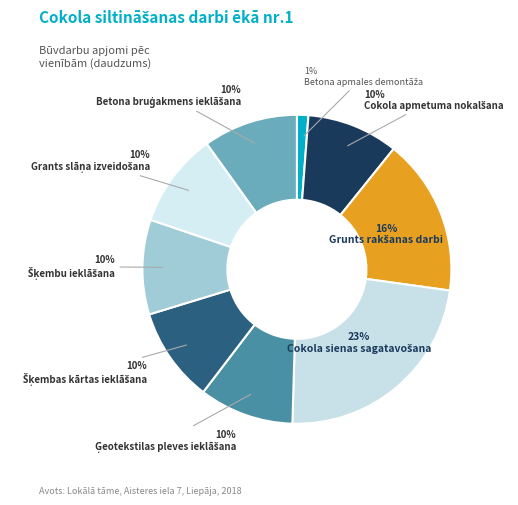

To the nearest percent, what percentage of the pie is Grunts rakšanas darbi?

16%